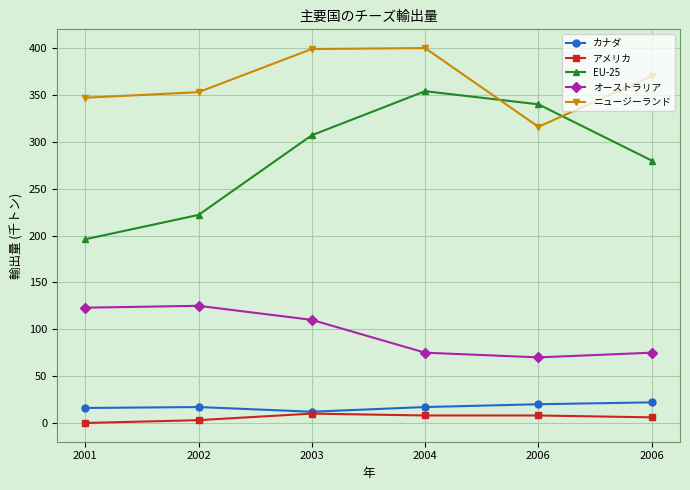

What are all the series names shown in the legend?

カナダ, アメリカ, EU-25, オーストラリア, ニュージーランド